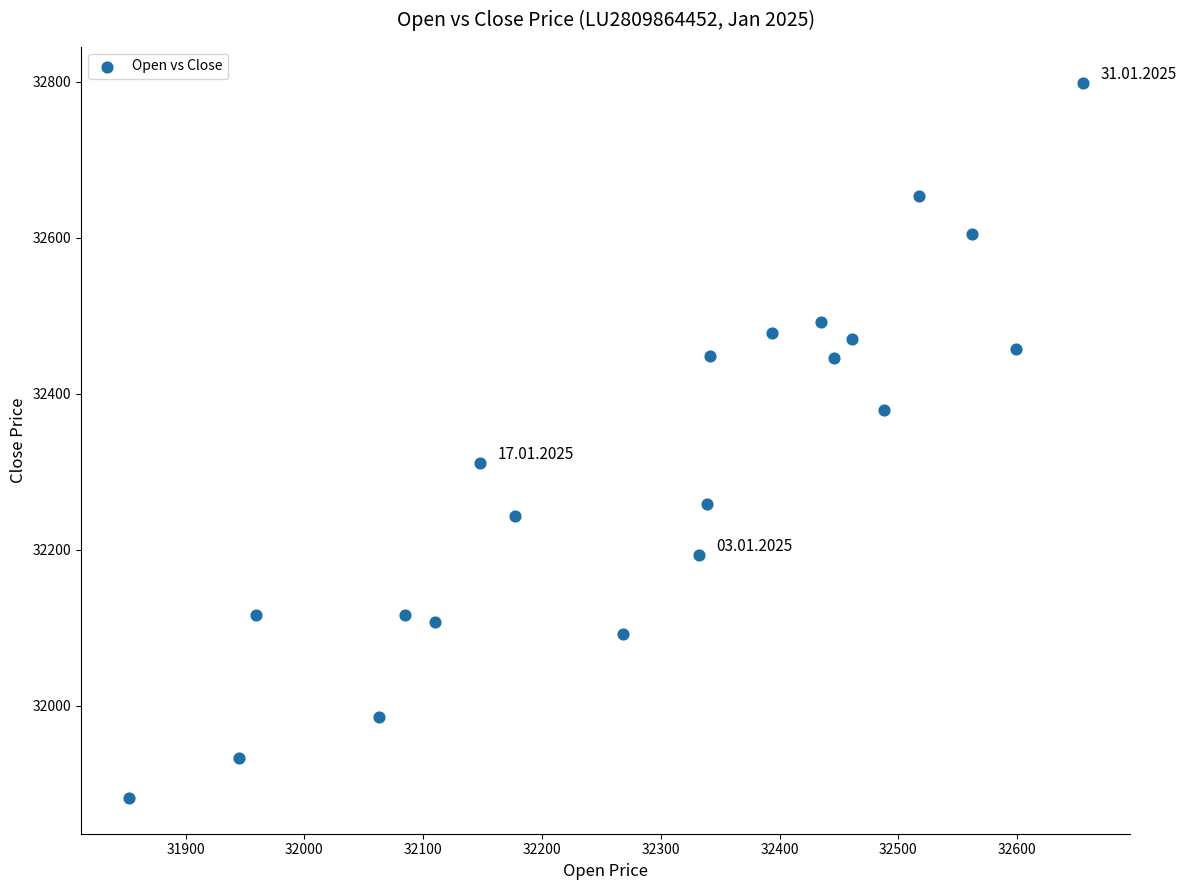

What is the range of X values (max minus min)?

803